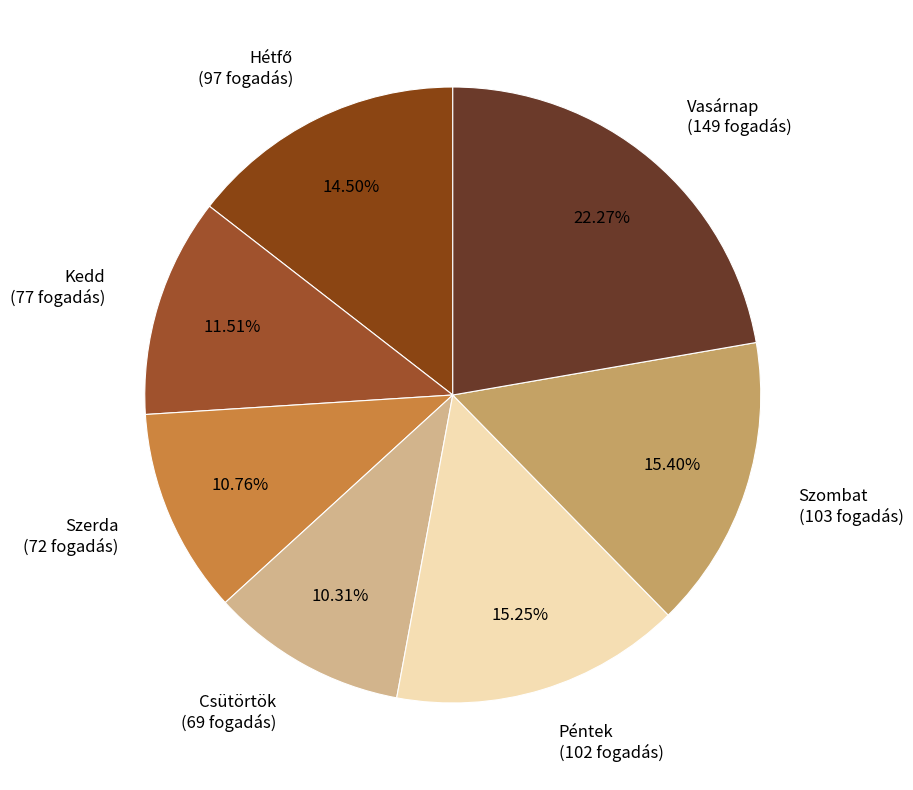

Which has a higher value, Csütörtök or Vasárnap?

Vasárnap